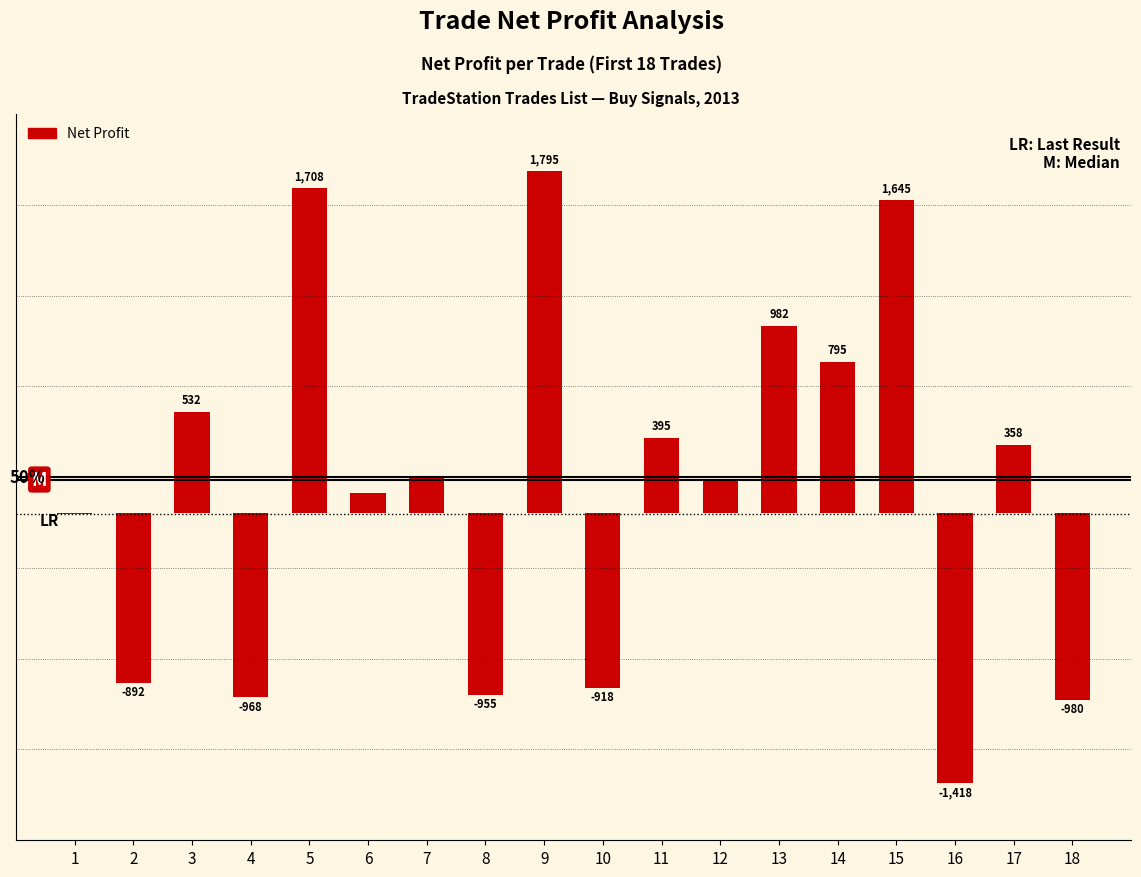

Reading right to left, list all the values displayed in this chart.

18=-980.0	17=357.5	16=-1417.5	15=1645.0	14=795.0	13=982.5	12=170.0	11=395.0	10=-917.5	9=1795.0	8=-955.0	7=182.5	6=107.5	5=1707.5	4=-967.5	3=532.5	2=-892.5	1=-5.0